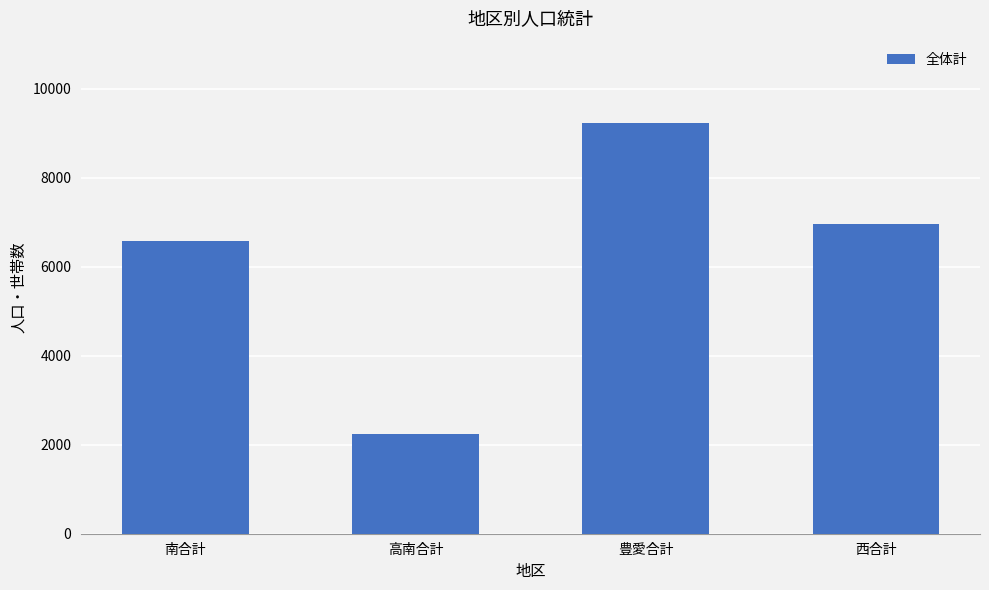

Is it true that the value at 西合計 is 11260?

False